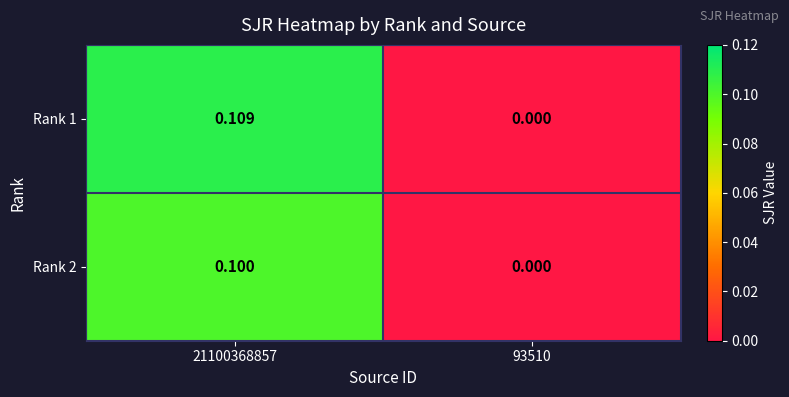

Which series has the widest spread of values?

Rank 1